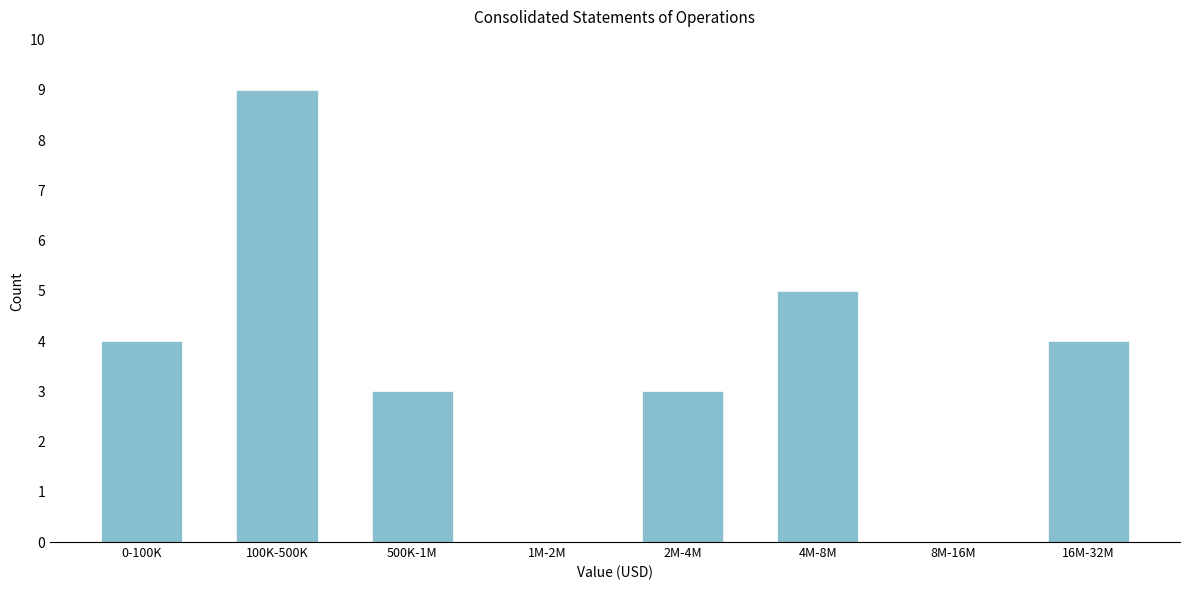

Reading left to right, transcribe all the data shown in this chart.

0-100K=4	100K-500K=9	500K-1M=3	1M-2M=0	2M-4M=3	4M-8M=5	8M-16M=0	16M-32M=4